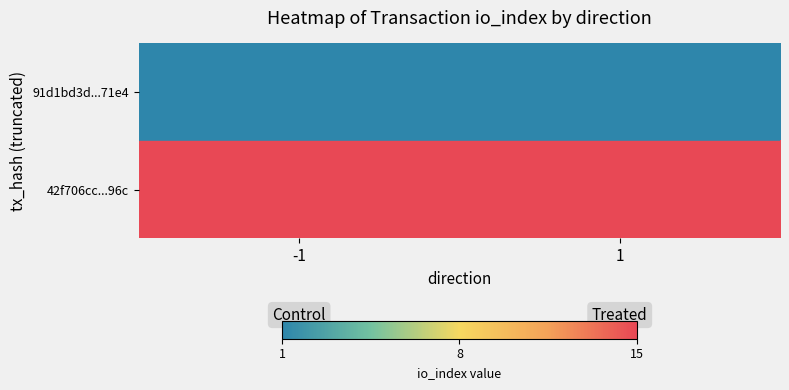

What is the total value across all series at -1?

16